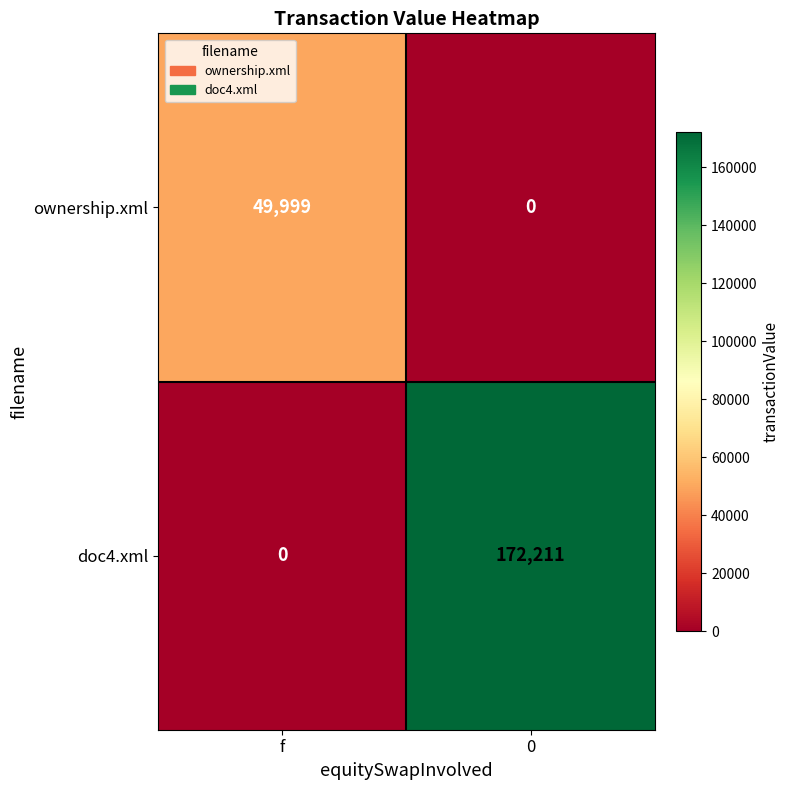

Rank the series at f from highest to lowest value.

ownership.xml, doc4.xml